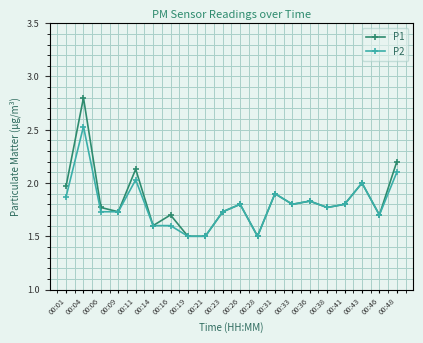

The value of P1 at 00:14 is 1.0. True or false?

False